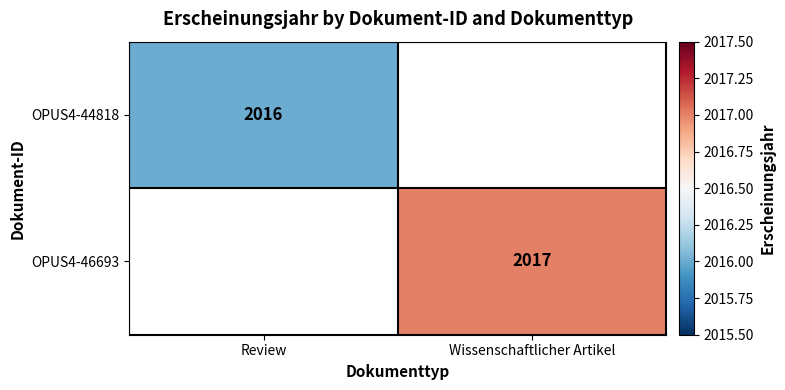

Is the value of OPUS4-46693 at Wissenschaftlicher Artikel greater than the value of OPUS4-44818 at Review?

Yes